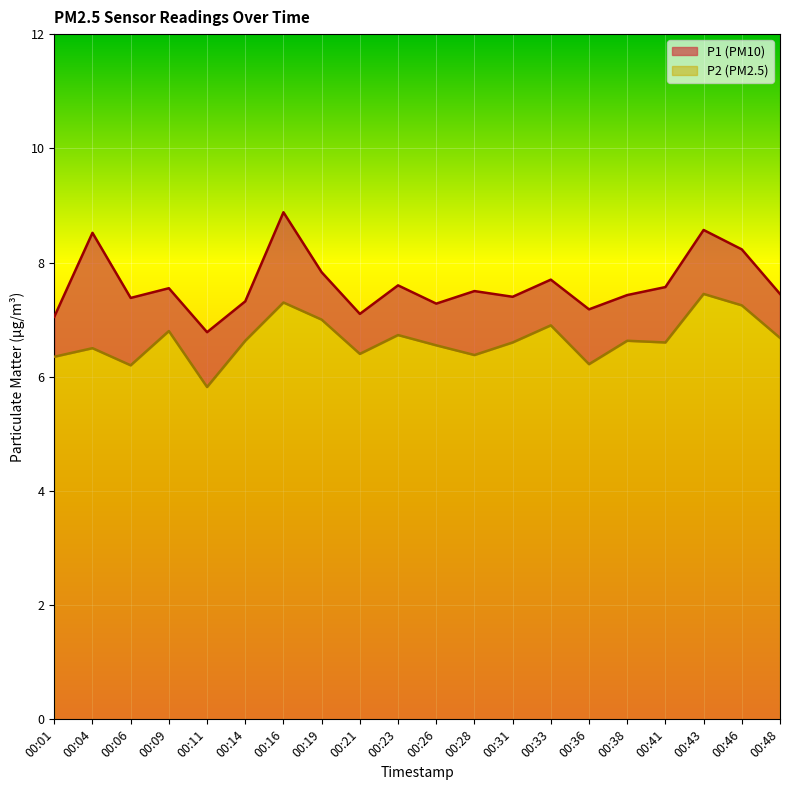

How many series are shown in this chart?

2